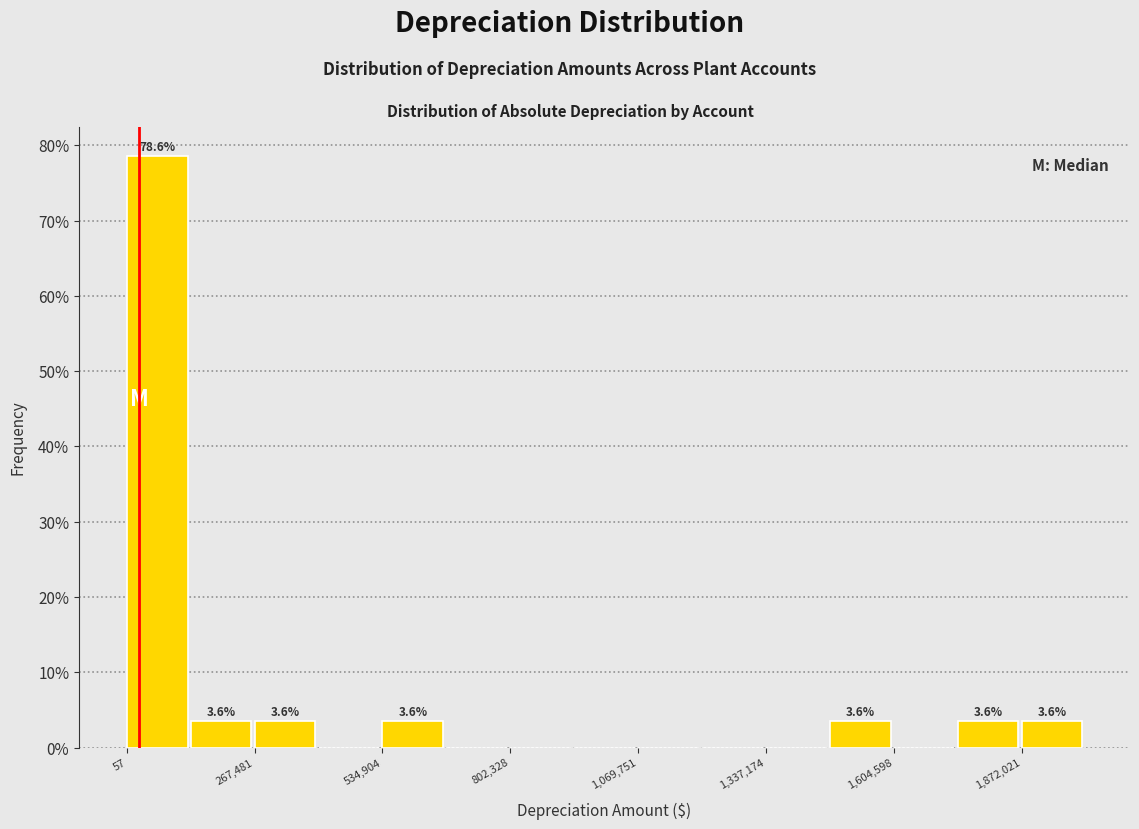

Around what value on the x-axis is the tallest bar? Give the approximate position of its centre, as read against the axis.

50000